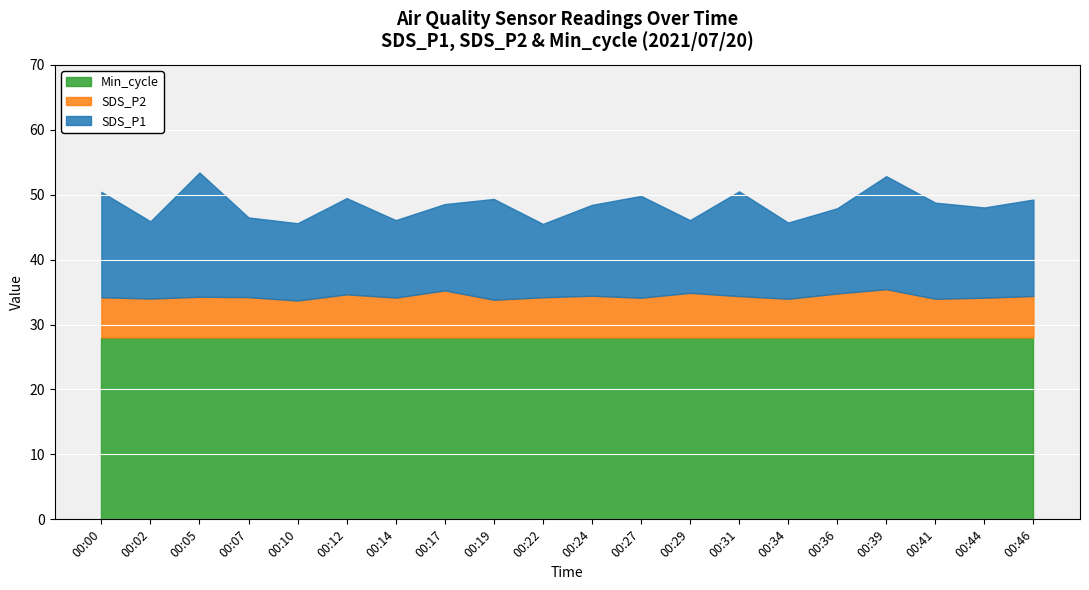

What is the label of the 20th point from the right?

00:00